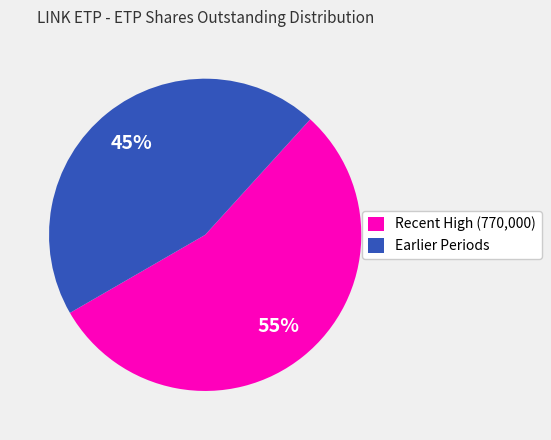

How many slices are in this pie chart?

2